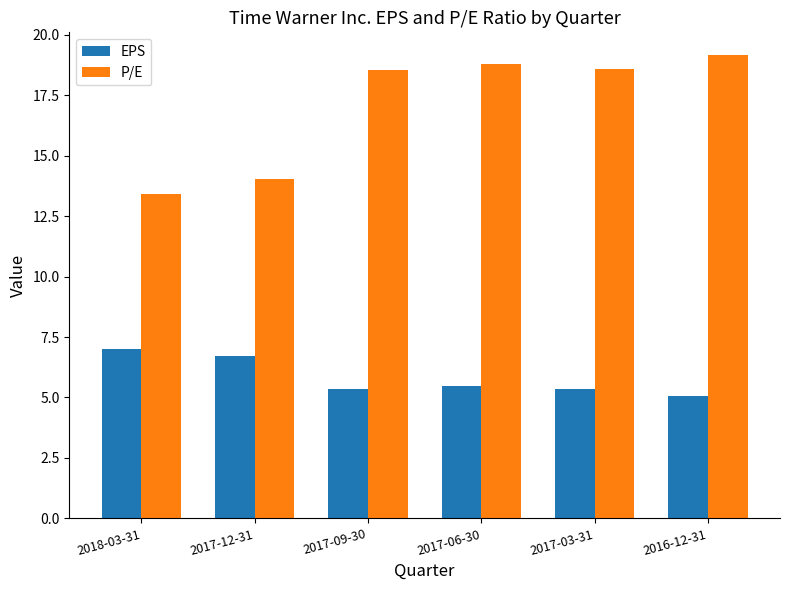

Reading left to right, transcribe all the data shown in this chart.

EPS: 2018-03-31=7.0	2017-12-31=6.7	2017-09-30=5.3	2017-06-30=5.5	2017-03-31=5.3	2016-12-31=5.1
P/E: 2018-03-31=13.4	2017-12-31=14.0	2017-09-30=18.6	2017-06-30=18.8	2017-03-31=18.6	2016-12-31=19.1